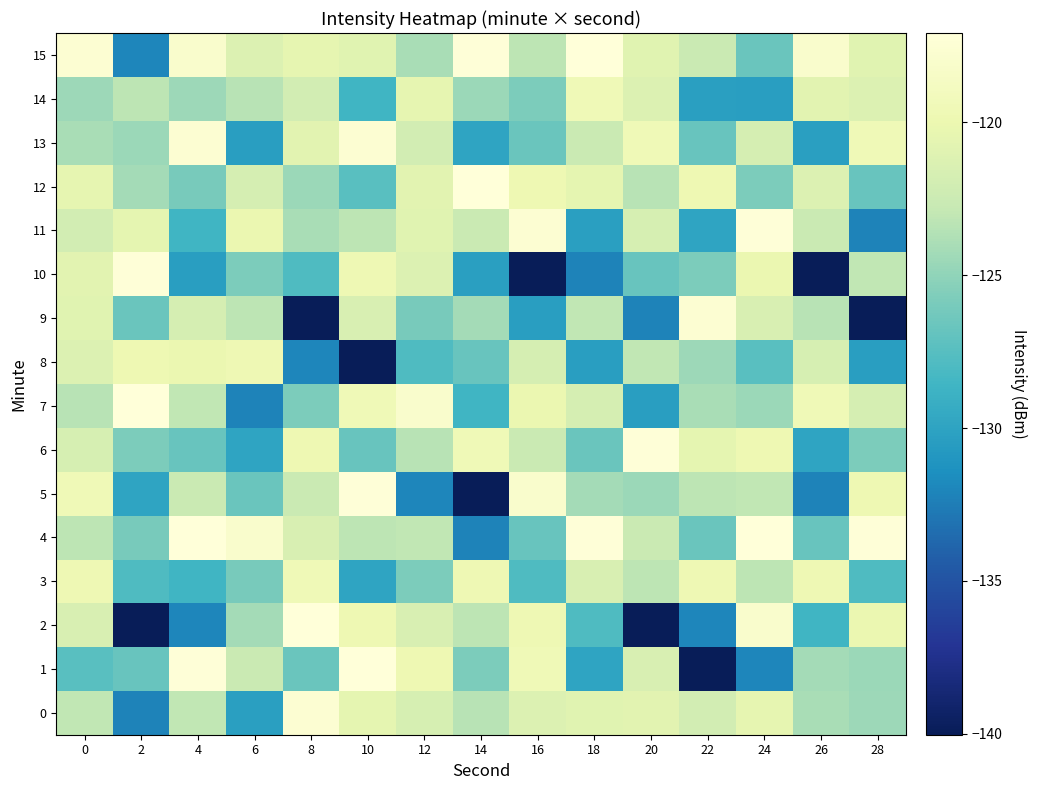

What is the total value across all series at 18?

-1985.7